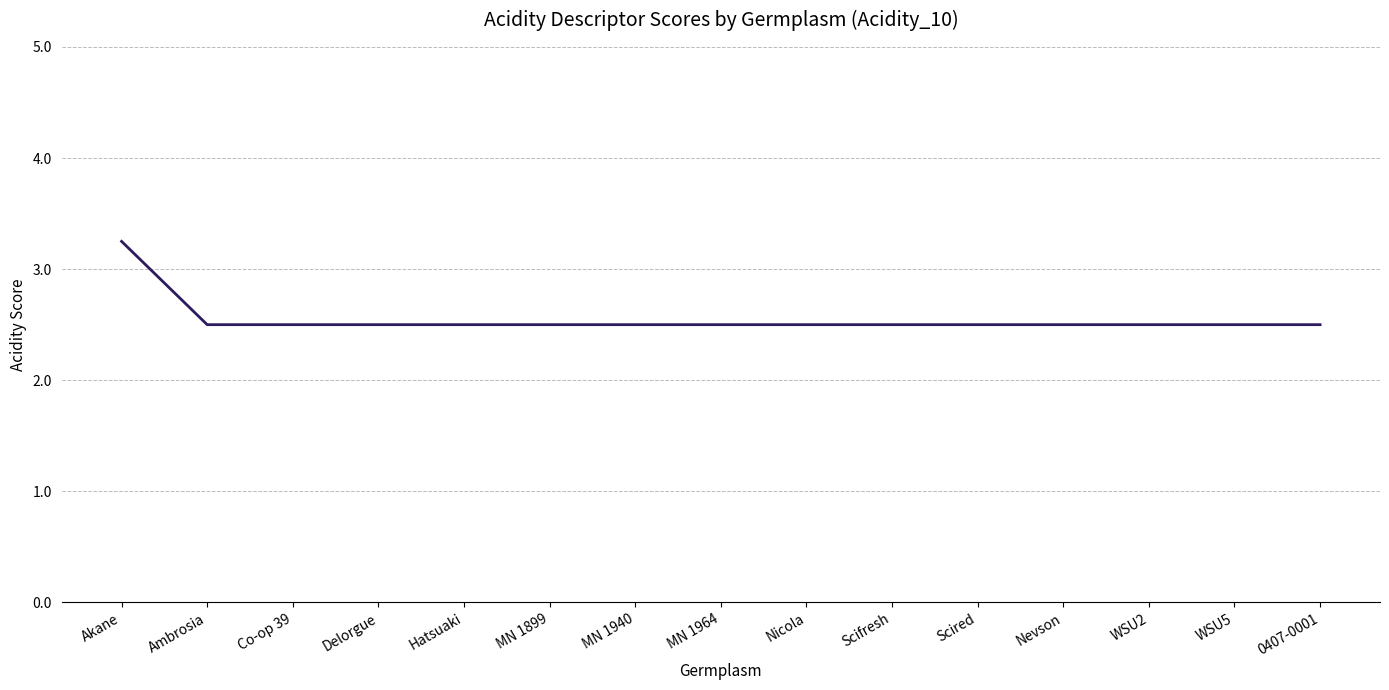

What is the sum of the values at WSU2 and Akane?

5.8